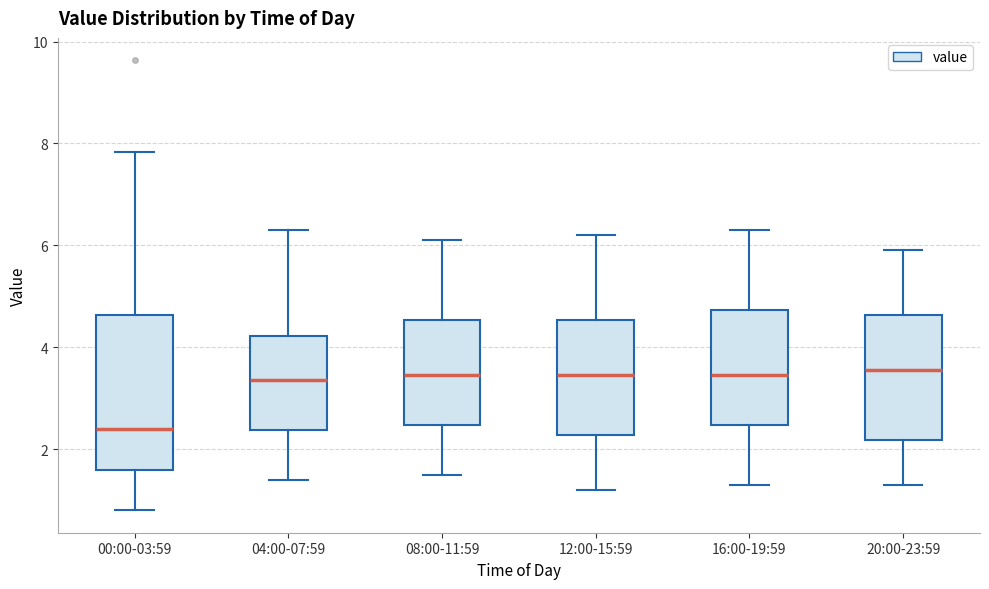

Which box has the lowest median line?

00:00-03:59